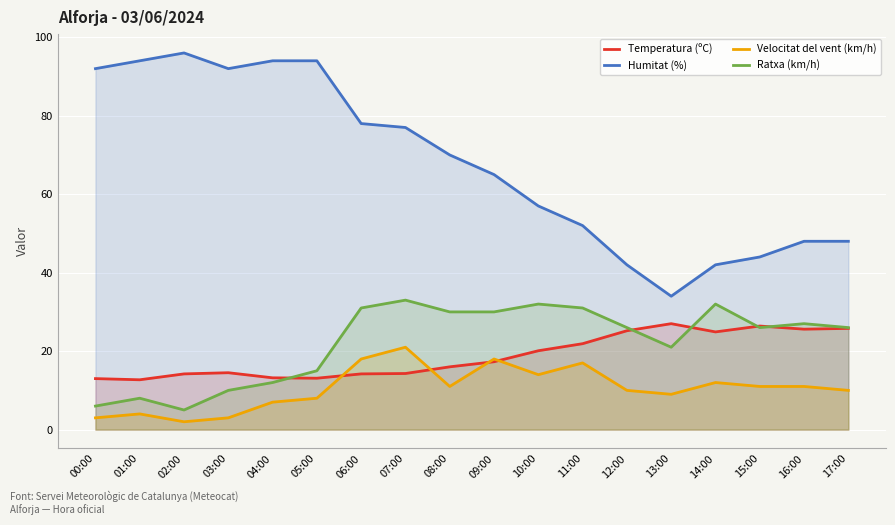

True or false: Temperatura (ºC) and Humitat (%) cross at least once.

False